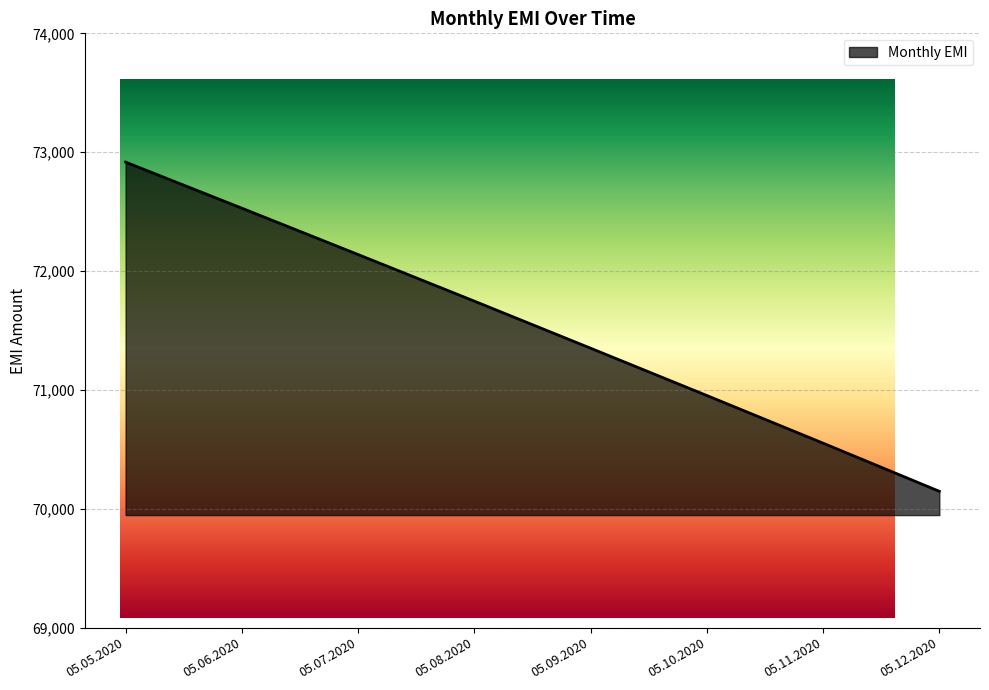

What is the value of the 7th point from the left?

70552.0